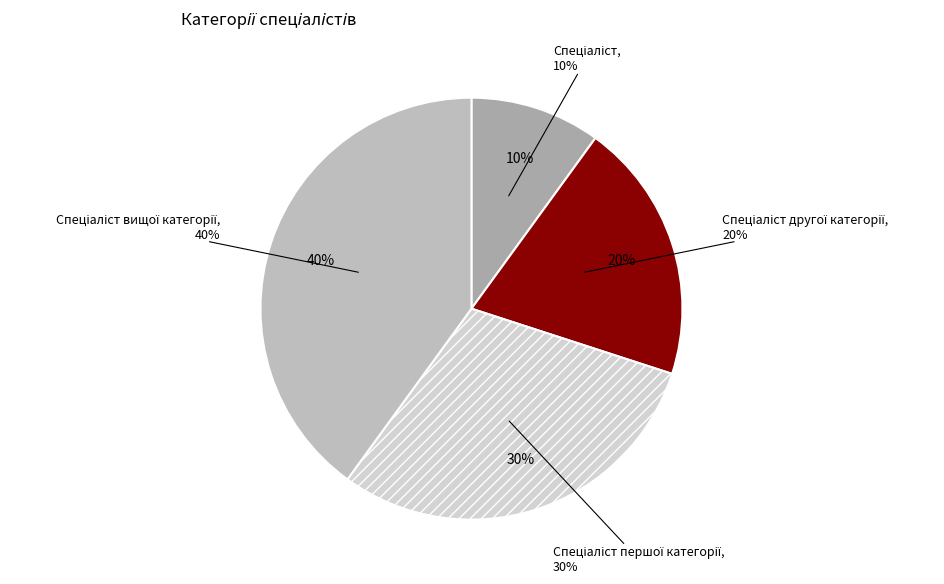

To the nearest percent, what is the difference between the Спеціаліст першої категорії and Спеціаліст slice percentages?

20%